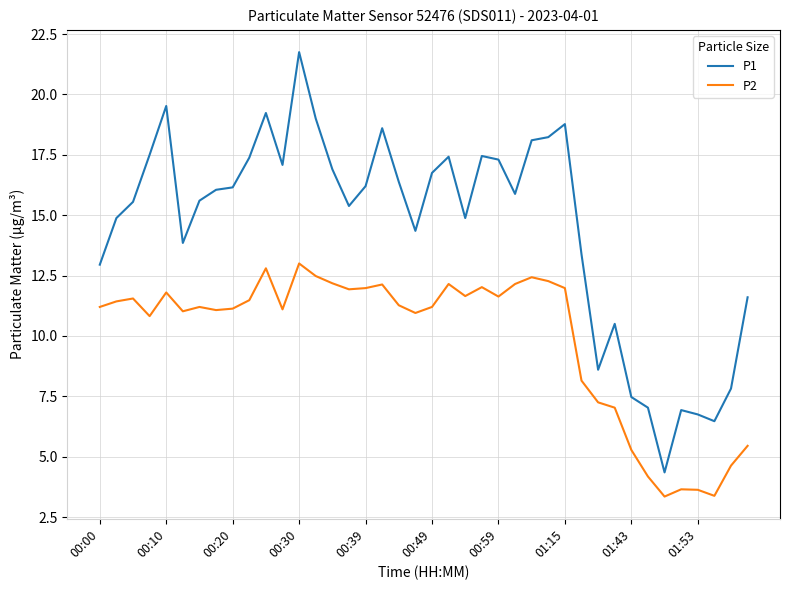

True or false: P1 and P2 cross at least once.

False